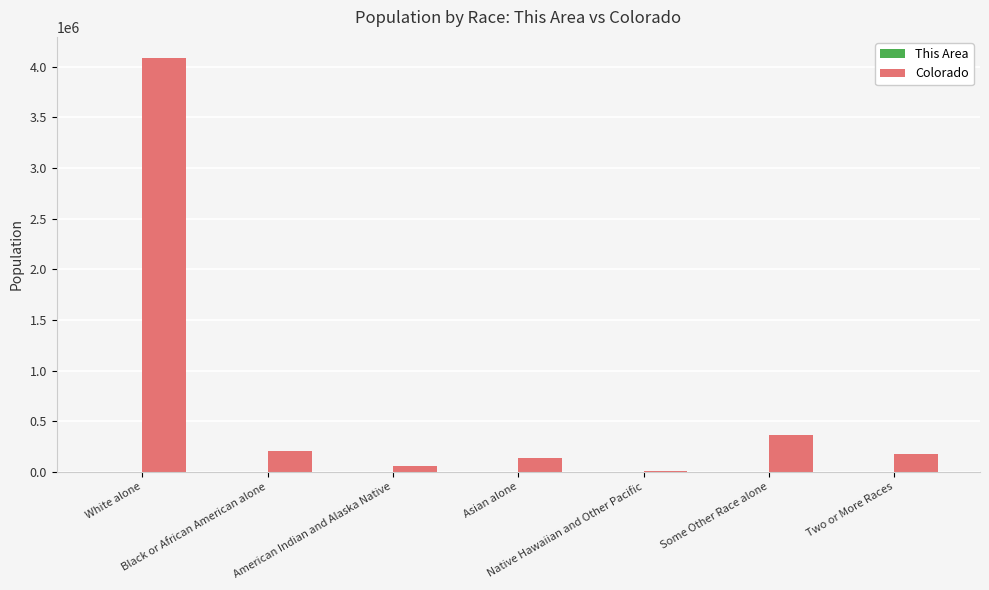

Which series has the largest total across all categories?

Colorado